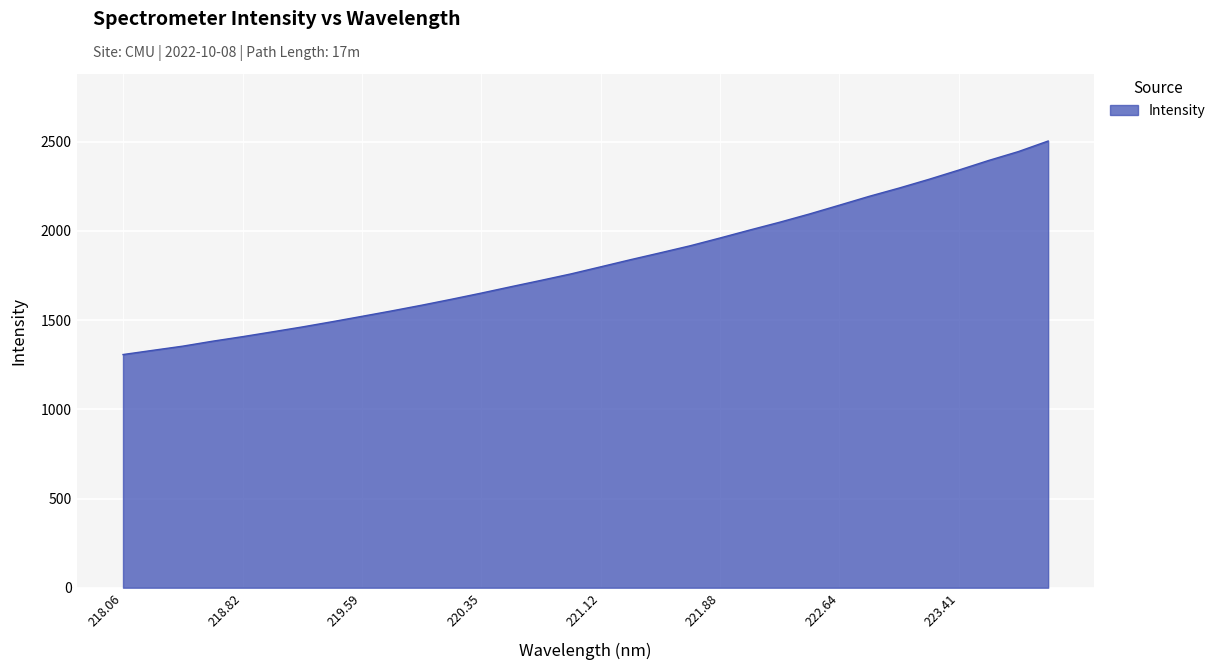

True or false: the data has more than 1 interior local peaks.

False